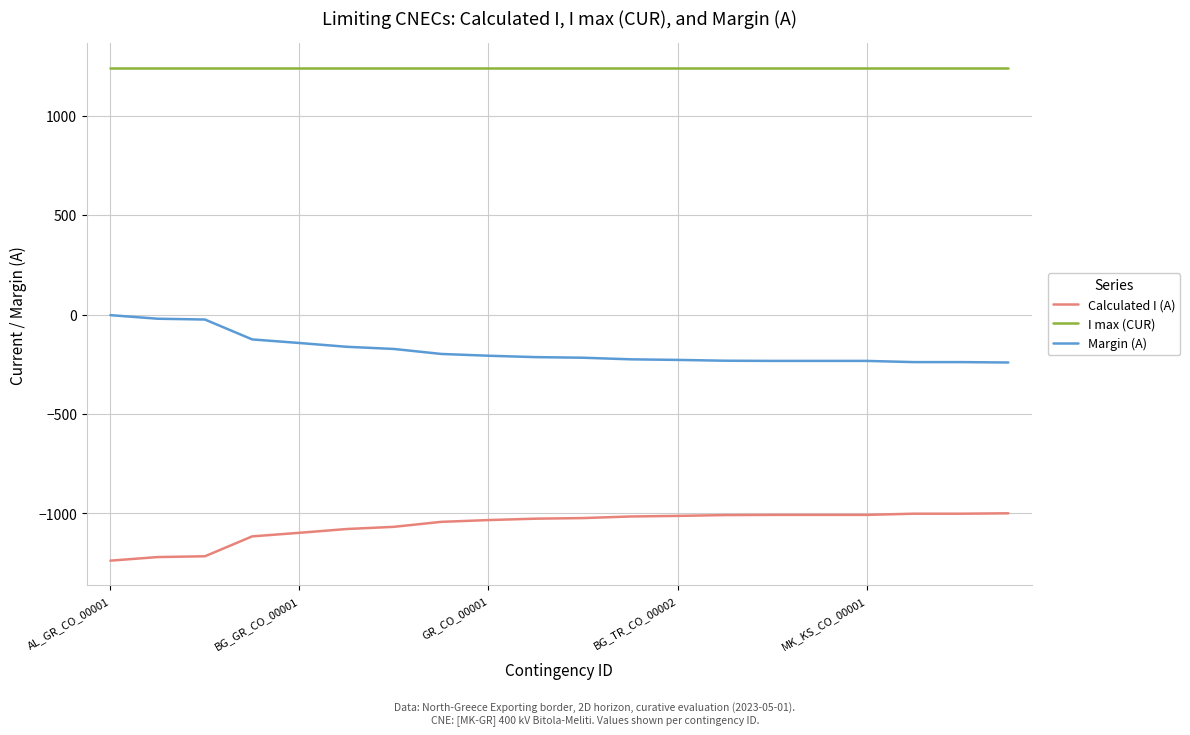

What is the smallest value displayed?

-1237